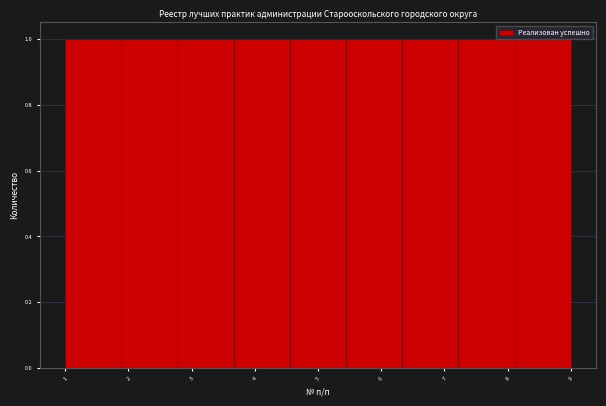

Reading left to right, transcribe this chart: for each bar, give the range it covers on the x-axis and its height. Neither the bar edges nor the heights are printed on the chart, so give them approximately, as read against the axes.

1.0 to 1.9: 1
1.9 to 2.8: 1
2.8 to 3.7: 1
3.7 to 4.6: 1
4.6 to 5.4: 1
5.4 to 6.3: 1
6.3 to 7.2: 1
7.2 to 8.1: 1
8.1 to 9.0: 1